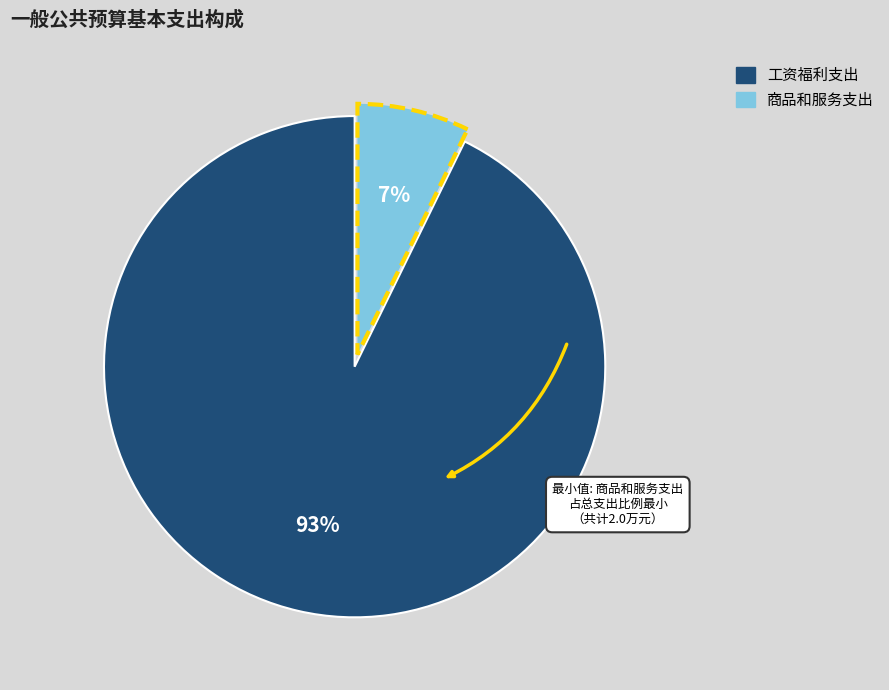

Count the number of slices in the pie.

2